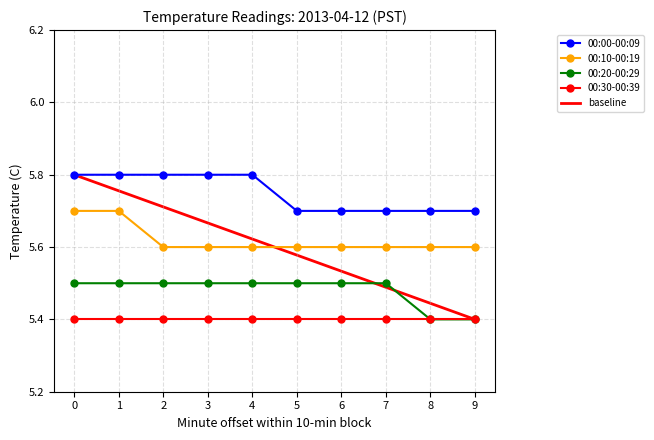

True or false: 00:10-00:19 and 00:00-00:09 cross at least once.

False